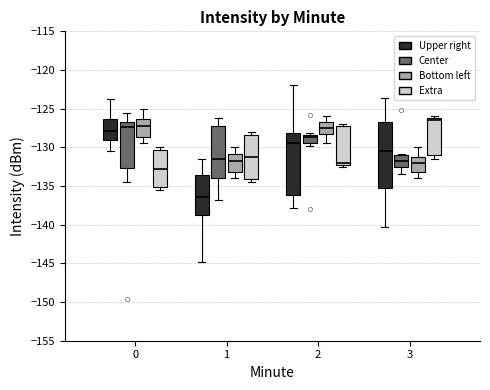

Reading left to right, read every box against the y-axis: the position of its median line, the range the box covers, and the ends of its whiskers. The values are not printed on the chart, so give them approximately, as read against the axis.

0 (Upper right): median -128.0, box -129.0 to -126.5, whiskers -130.5 to -124.0
0 (Center): median -127.5, box -132.5 to -126.5, whiskers -134.5 to -125.5
0 (Bottom left): median -127.0, box -128.5 to -126.5, whiskers -129.5 to -125.0
0 (Extra): median -132.5, box -135.0 to -130.5, whiskers -135.5 to -130.0
1 (Upper right): median -136.5, box -138.5 to -133.5, whiskers -145.0 to -131.5
1 (Center): median -131.5, box -134.0 to -127.0, whiskers -137.0 to -126.0
1 (Bottom left): median -131.5, box -133.0 to -131.0, whiskers -134.0 to -130.0
1 (Extra): median -131.0, box -134.0 to -128.5, whiskers -134.5 to -128.0
2 (Upper right): median -129.5, box -136.0 to -128.0, whiskers -138.0 to -122.0
2 (Center): median -128.5 (just below the box's upper edge), box -129.5 to -128.5, whiskers -130.0 to -128.0
2 (Bottom left): median -127.5, box -128.0 to -126.5, whiskers -129.5 to -126.0
2 (Extra): median -132.0 (just above the box's lower edge), box -132.0 to -127.0, whiskers -132.5 to -127.0 (just above the box's upper edge)
3 (Upper right): median -130.5, box -135.0 to -127.0, whiskers -140.5 to -123.5
3 (Center): median -132.0, box -132.5 to -131.0, whiskers -133.5 to -131.0 (just above the box's upper edge)
3 (Bottom left): median -132.0, box -133.0 to -131.0, whiskers -134.0 to -130.0
3 (Extra): median -126.5, box -131.0 to -126.0, whiskers -131.5 to -126.0 (just above the box's upper edge)